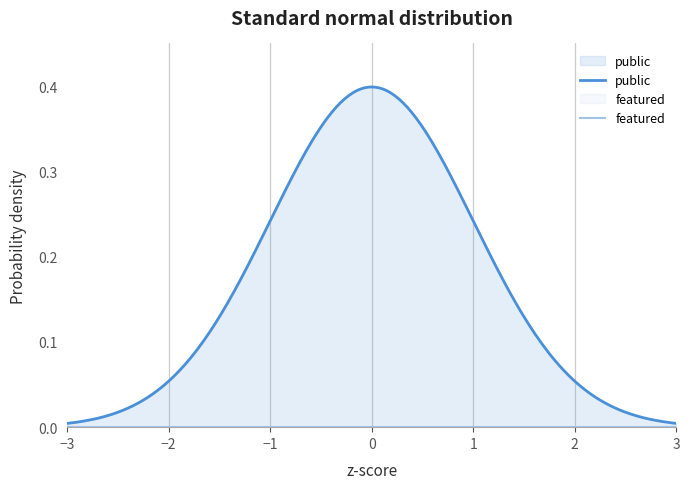

Which series has the largest range (max minus min)?

public